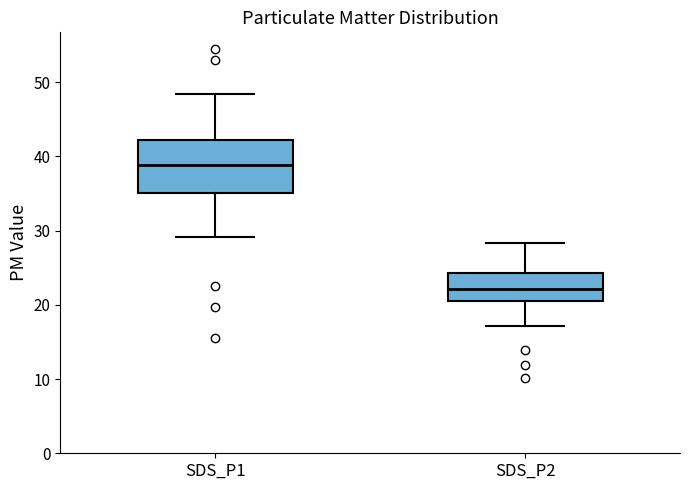

Comparing the boxes themselves (not the whiskers), which one is the tallest?

SDS_P1